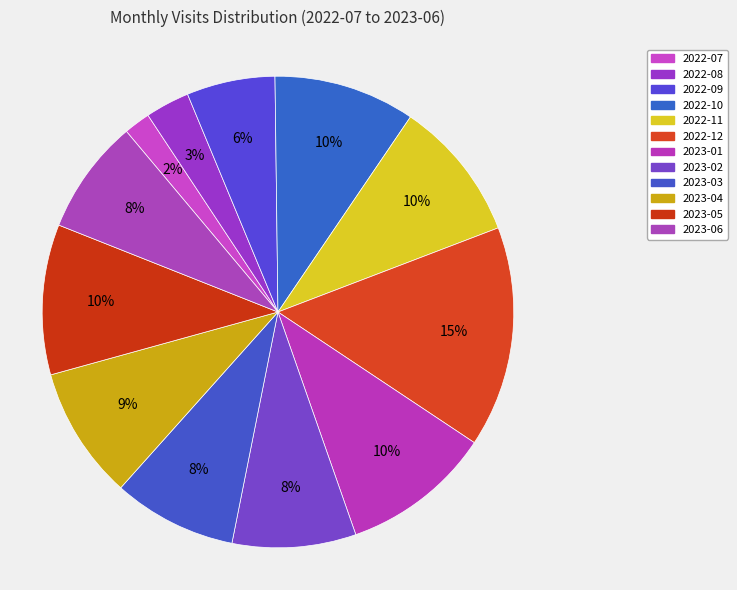

How many segments does this pie chart have?

12